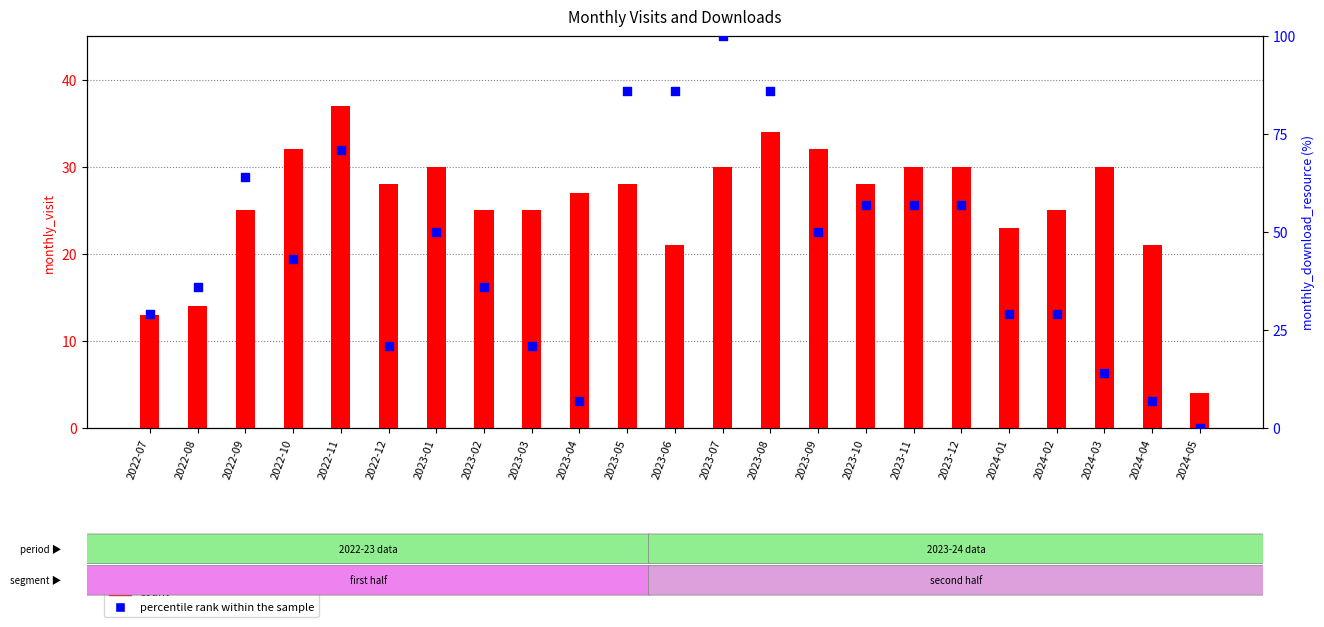

What are all the series names shown in the legend?

count, percentile rank within the sample